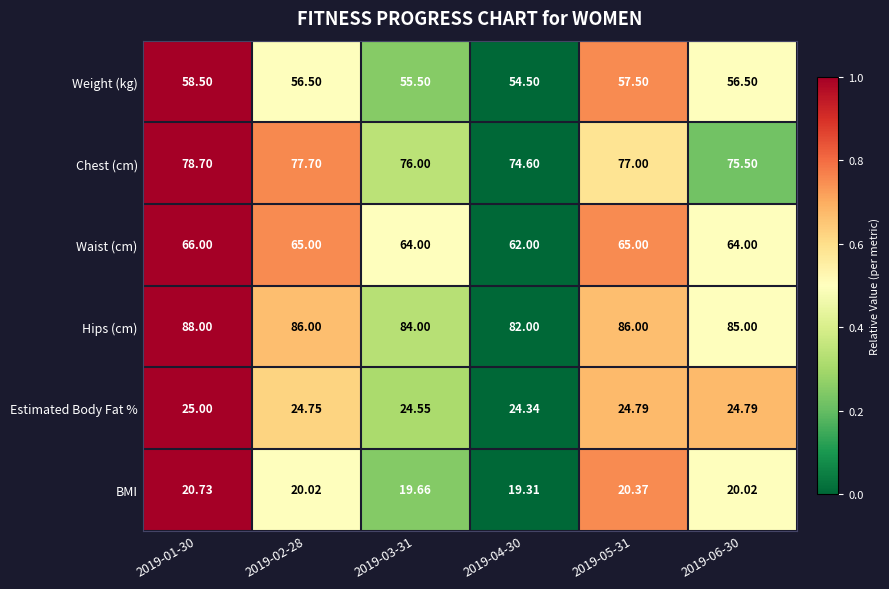

Which series changed the most between 2019-02-28 and 2019-03-31?

Hips (cm)